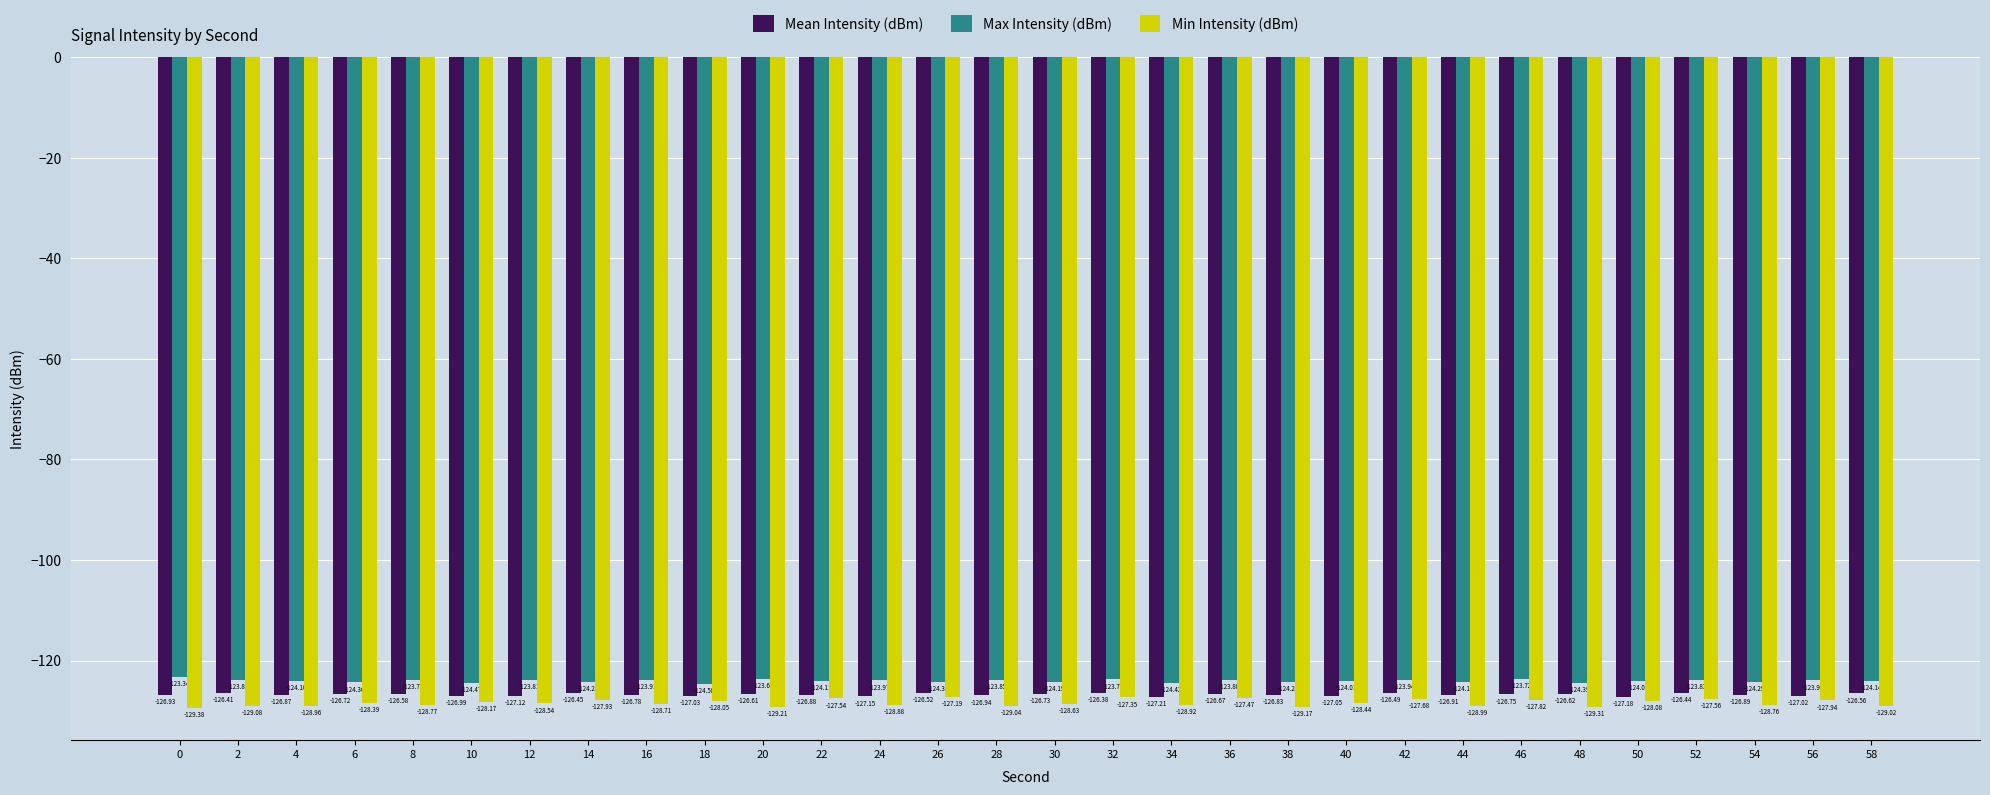

List the series in order of their overall mean, lowest first.

Min Intensity (dBm), Mean Intensity (dBm), Max Intensity (dBm)